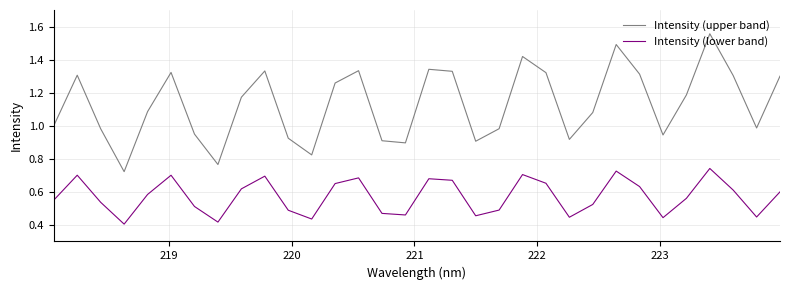

Which series has the widest spread of values?

Intensity (upper band)